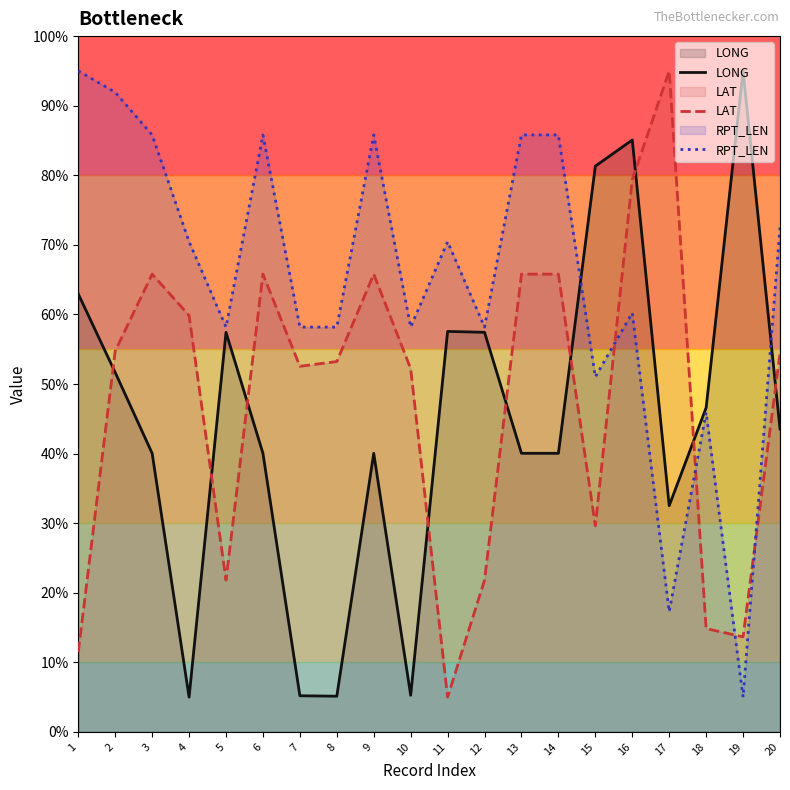

Where is the first local minimum for RPT_LEN?

5